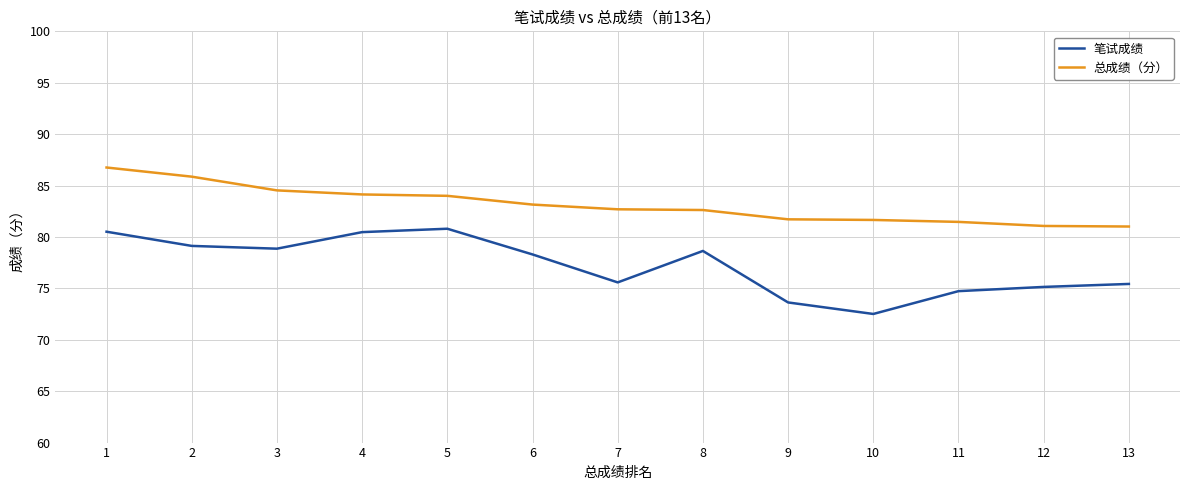

The 总成绩（分） series shows 82.6 at 8. True or false?

True